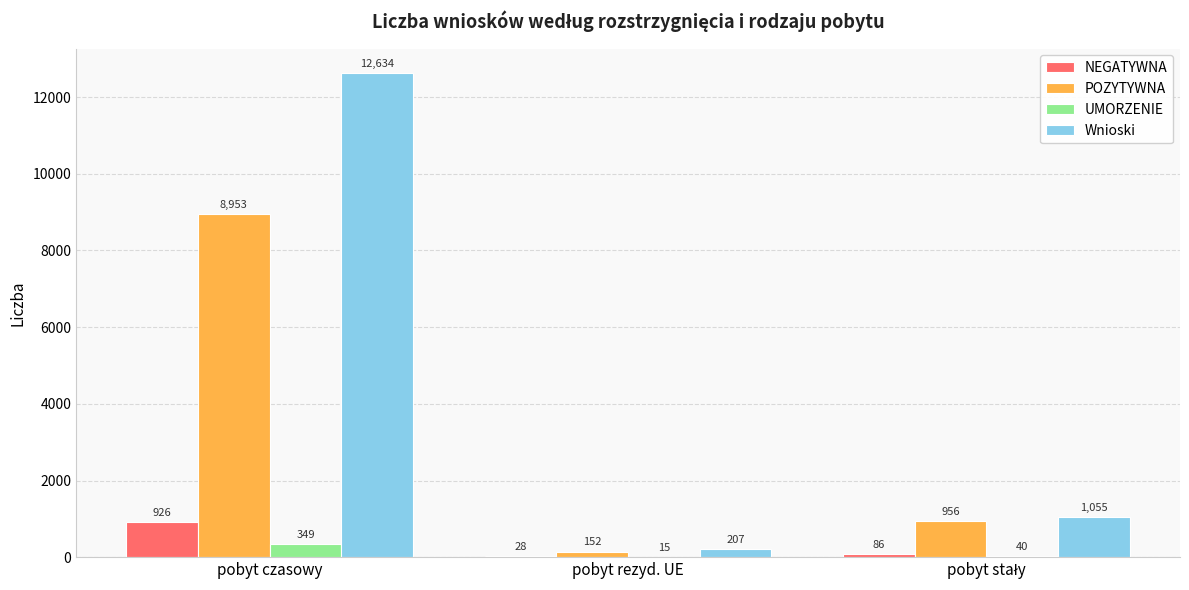

Which series has the widest spread of values?

Wnioski